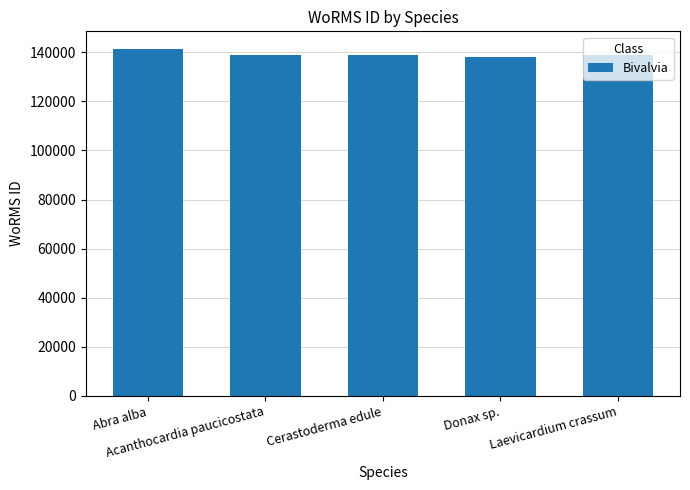

Where is the data nearest to the value 139669?

Laevicardium crassum